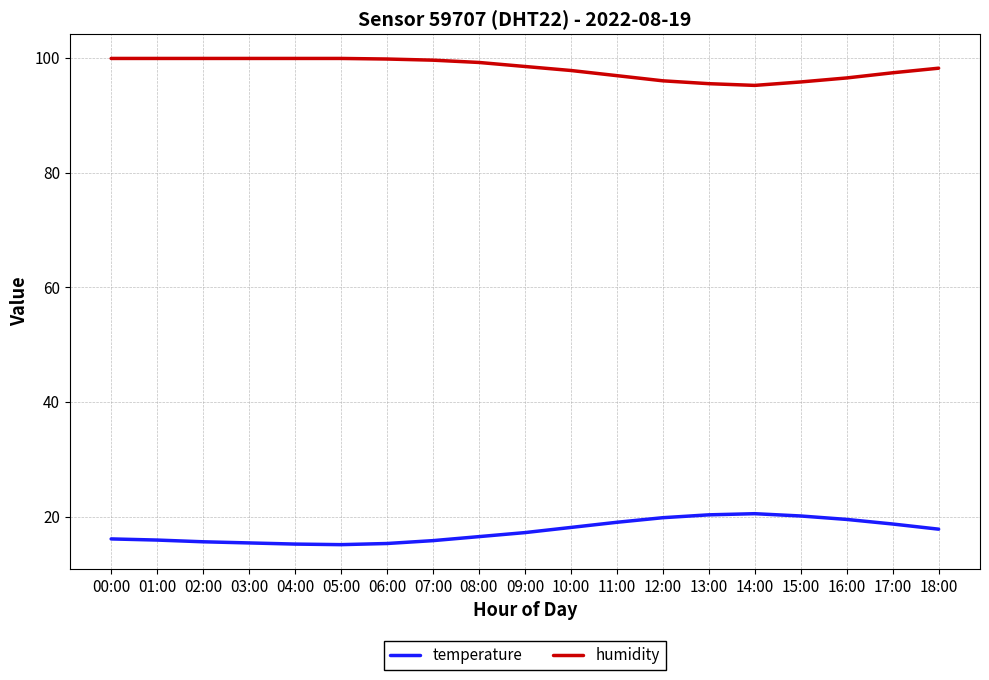

The humidity series shows 151.4 at 09:00. True or false?

False